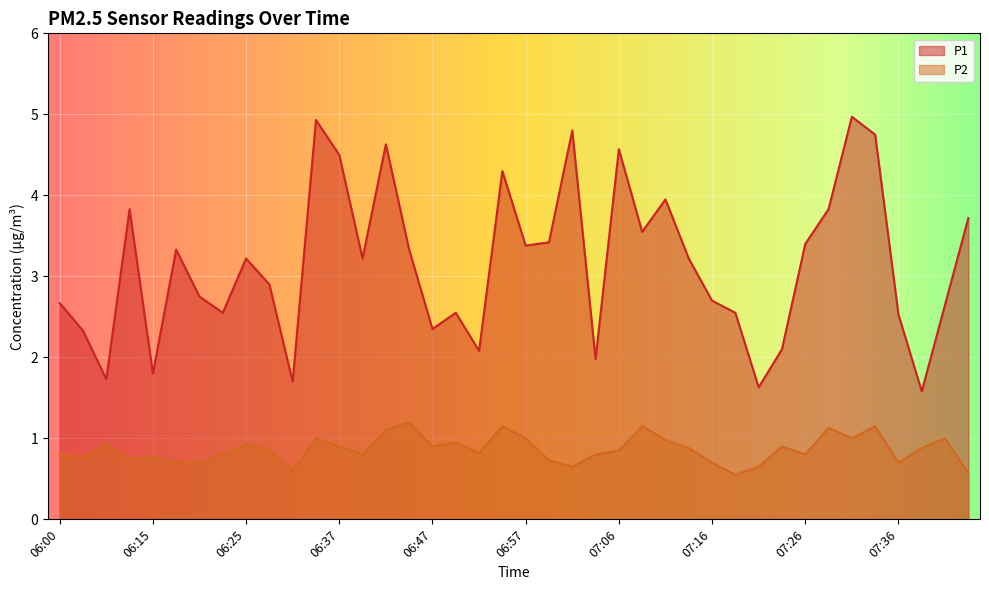

Reading left to right, list all the values displayed in this chart.

P1: 06:00=2.7	06:03=2.3	06:08=1.7	06:12=3.8	06:15=1.8	06:17=3.3	06:20=2.8	06:22=2.5	06:25=3.2	06:27=2.9	06:29=1.7	06:32=4.9	06:37=4.5	06:39=3.2	06:42=4.6	06:44=3.3	06:47=2.4	06:49=2.5	06:52=2.1	06:54=4.3	06:57=3.4	06:59=3.4	07:02=4.8	07:04=2.0	07:06=4.6	07:09=3.5	07:11=4.0	07:14=3.2	07:16=2.7	07:19=2.5	07:21=1.6	07:24=2.1	07:26=3.4	07:29=3.8	07:31=5.0	07:34=4.8	07:36=2.5	07:39=1.6	07:41=2.6	07:43=3.7
P2: 06:00=0.8	06:03=0.8	06:08=0.9	06:12=0.8	06:15=0.8	06:17=0.7	06:20=0.7	06:22=0.8	06:25=0.9	06:27=0.8	06:29=0.6	06:32=1.0	06:37=0.9	06:39=0.8	06:42=1.1	06:44=1.2	06:47=0.9	06:49=0.9	06:52=0.8	06:54=1.1	06:57=1.0	06:59=0.7	07:02=0.7	07:04=0.8	07:06=0.8	07:09=1.1	07:11=1.0	07:14=0.9	07:16=0.7	07:19=0.6	07:21=0.7	07:24=0.9	07:26=0.8	07:29=1.1	07:31=1.0	07:34=1.1	07:36=0.7	07:39=0.9	07:41=1.0	07:43=0.6